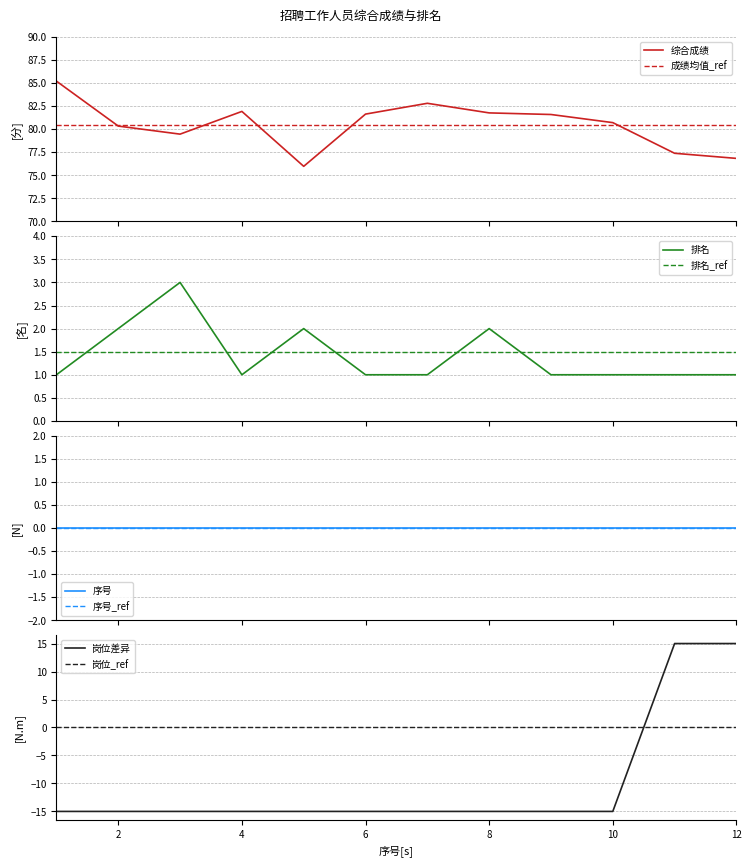

What is the highest value of the 综合成绩 series?

85.2